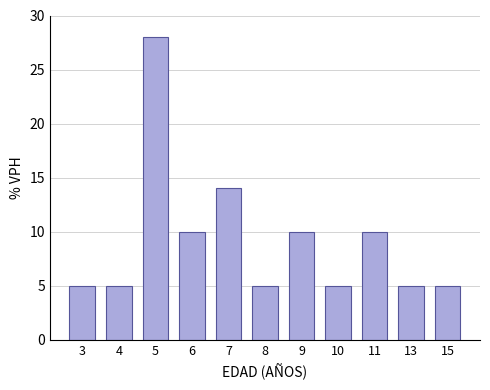

Reading left to right, list all the values displayed in this chart.

5	5	28	10	14	5	10	5	10	5	5